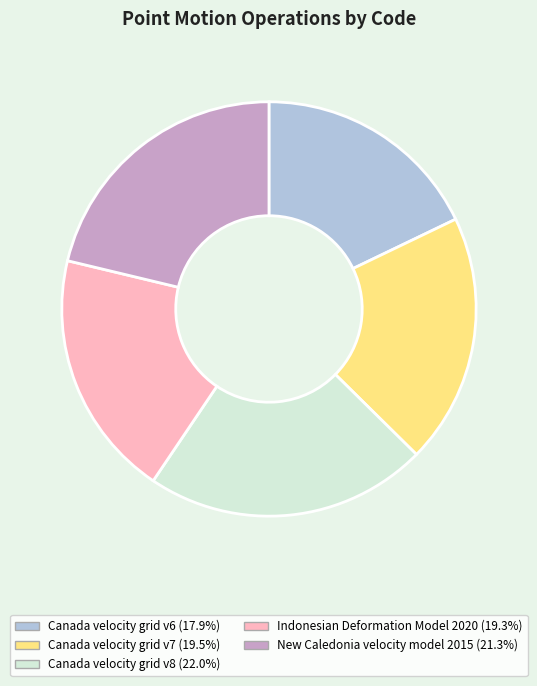

Is there a majority slice in this chart?

No